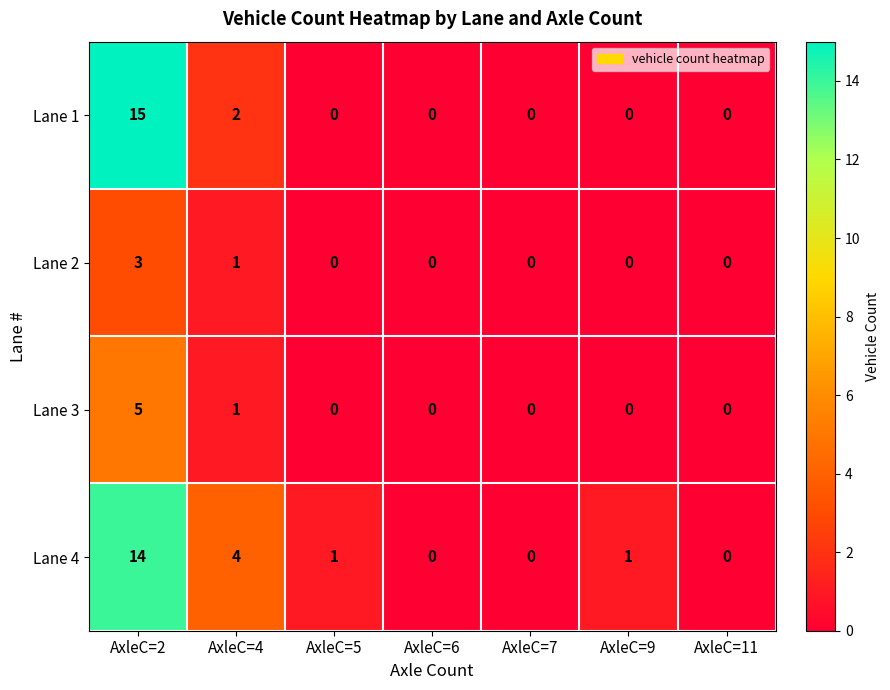

Reading left to right, transcribe all the data shown in this chart.

Lane 1: 15	2	0	0	0	0	0
Lane 2: 3	1	0	0	0	0	0
Lane 3: 5	1	0	0	0	0	0
Lane 4: 14	4	1	0	0	1	0